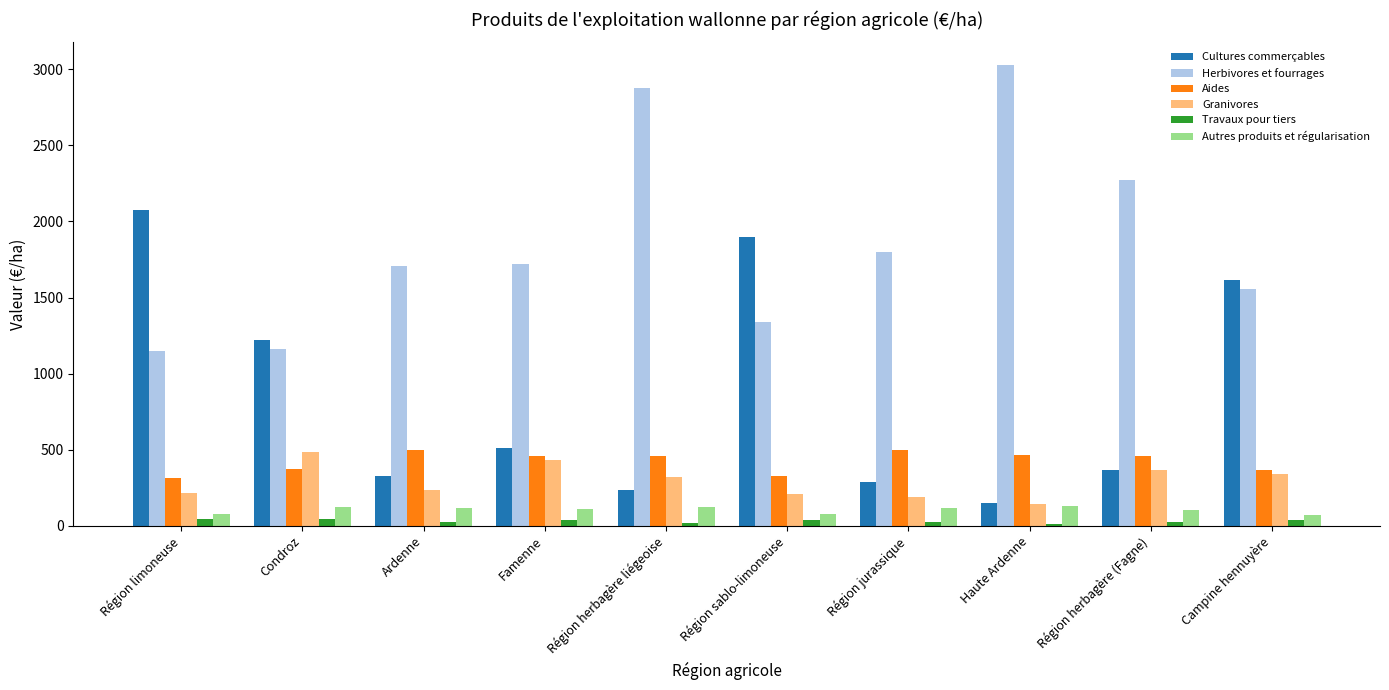

What is the maximum value for Travaux pour tiers?

45.6